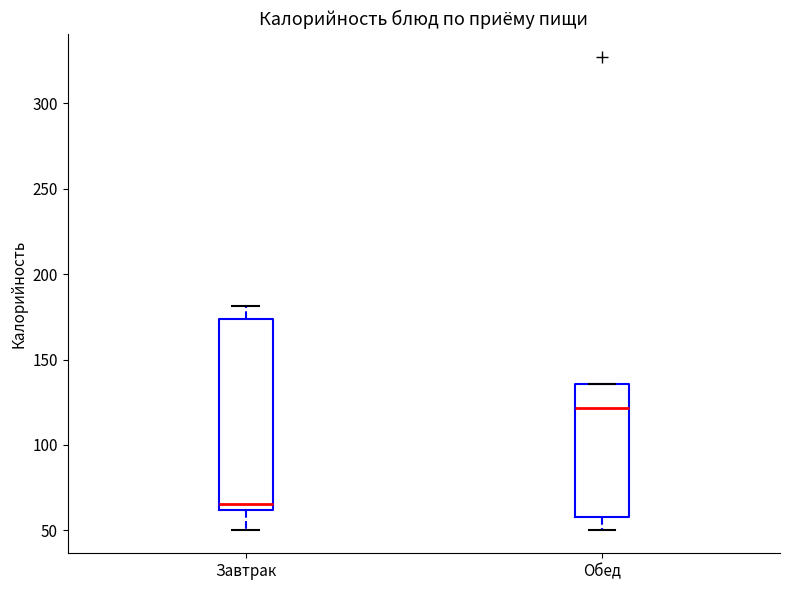

Where is the upper edge of the box for Обед on the y-axis? The values are not printed on the chart, so give them approximately, as read against the axis.

135